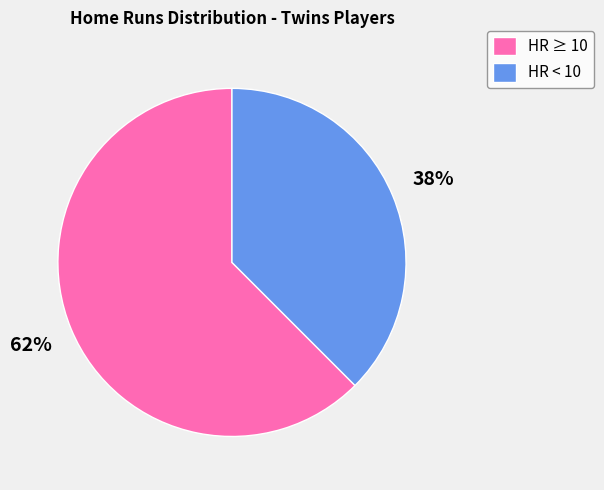

Combined, do HR ≥ 10 and HR < 10 account for over 50%?

Yes